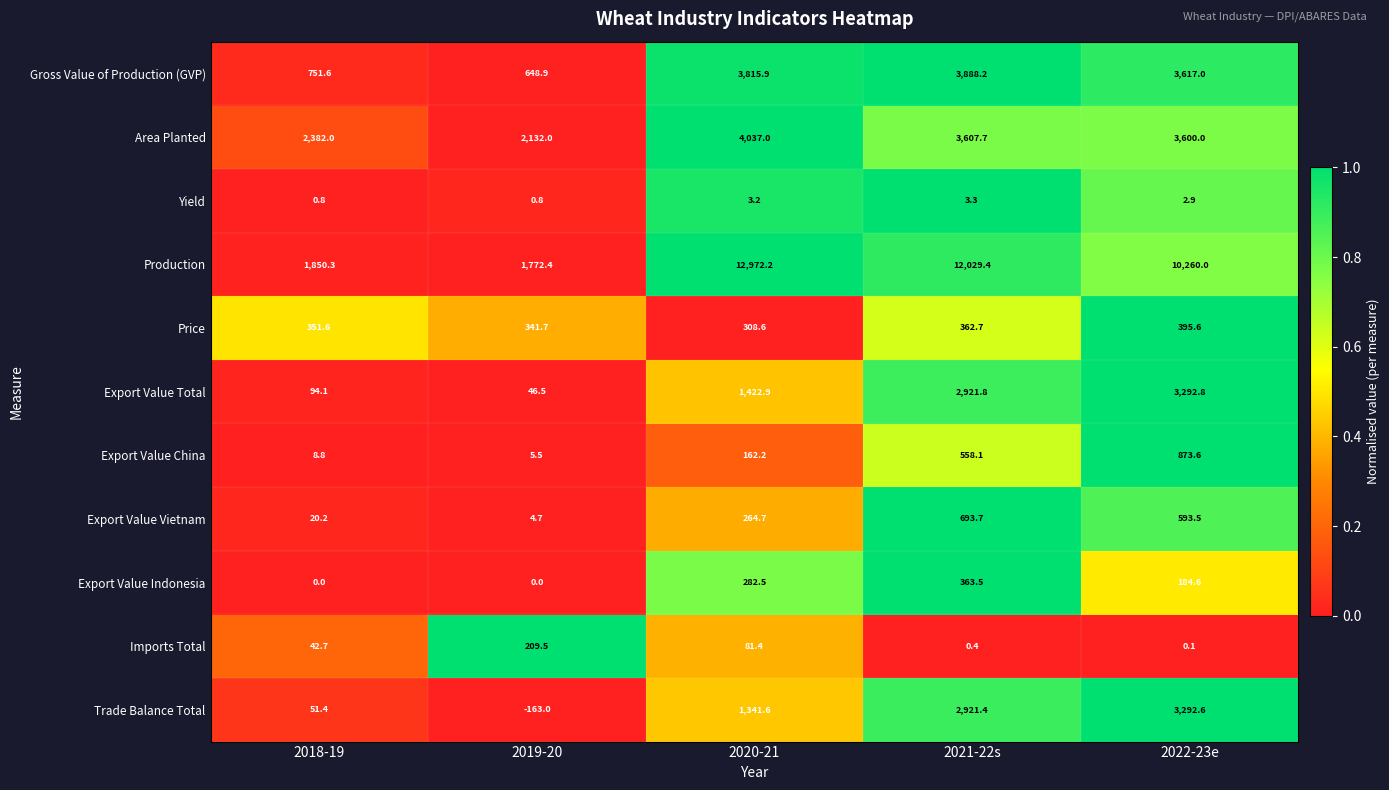

At which category does the chart reach its peak across all series?

2020-21